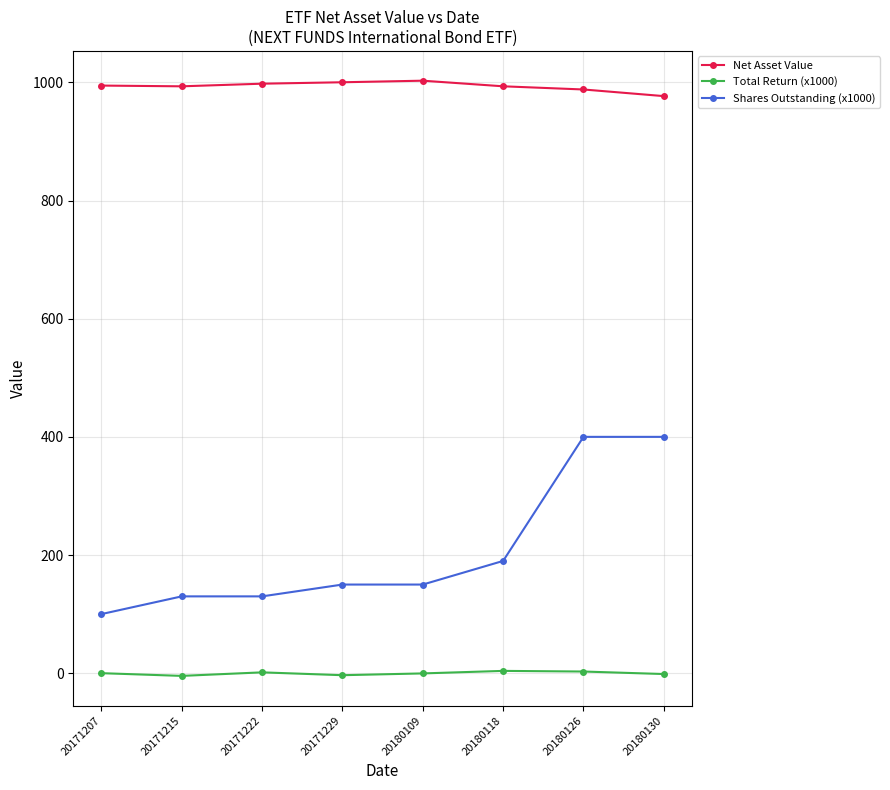

In Net Asset Value, how many points are lower than both neighbors (excluding endpoints)?

1